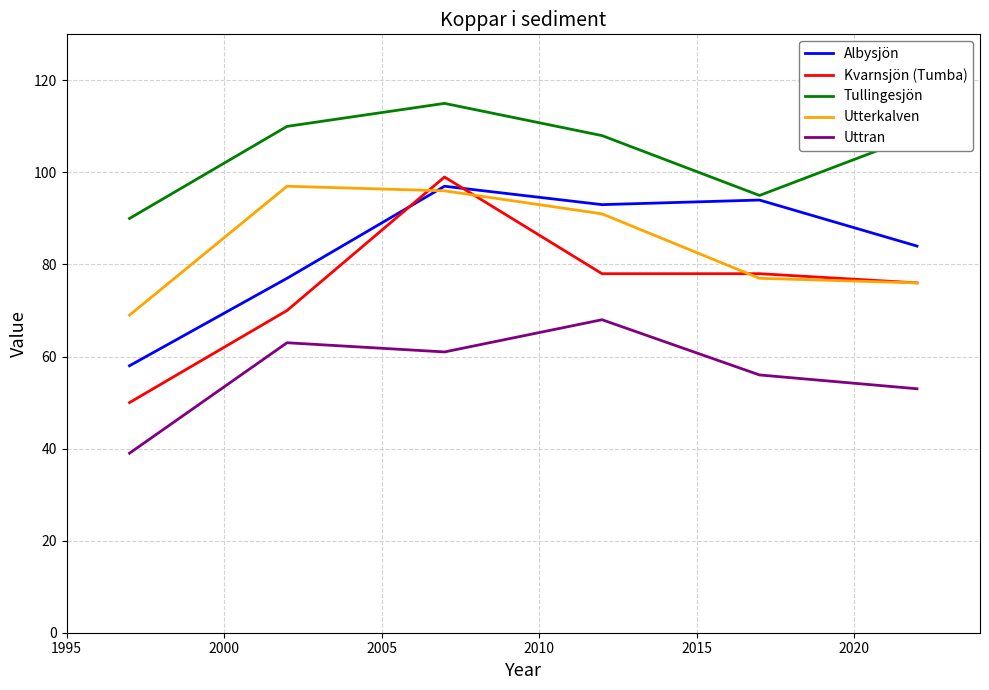

Which series has the largest range (max minus min)?

Kvarnsjön (Tumba)